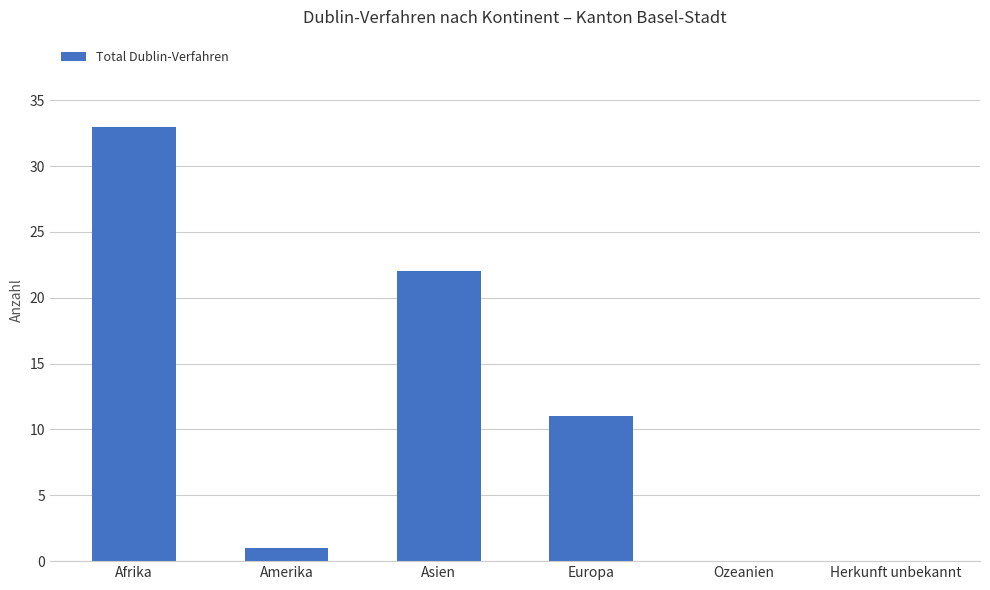

Count the number of categories in the chart.

6